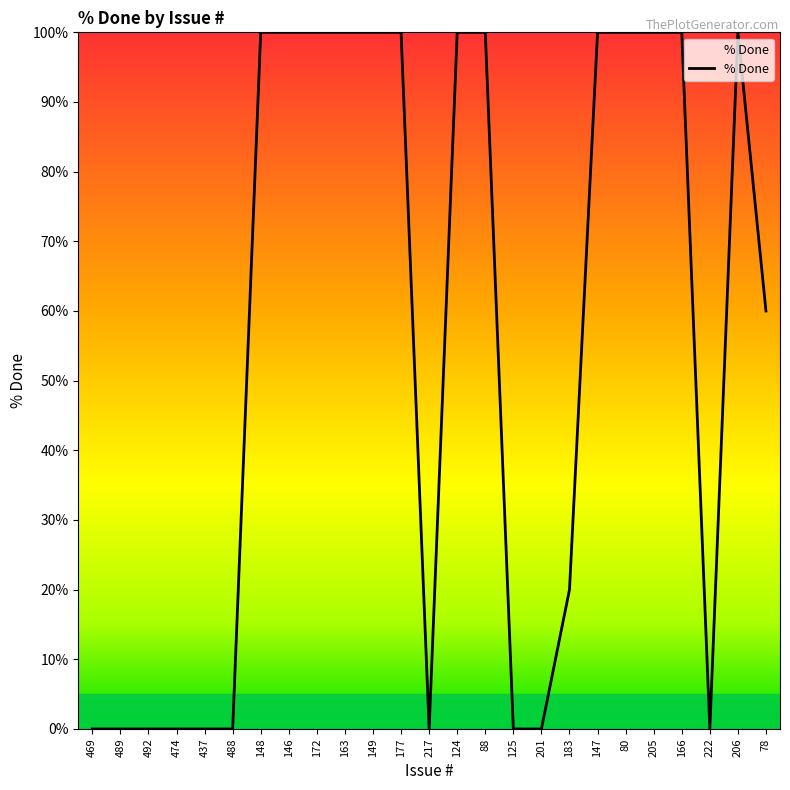

What is the ratio of the value at 166 to the value at 149?

1.0